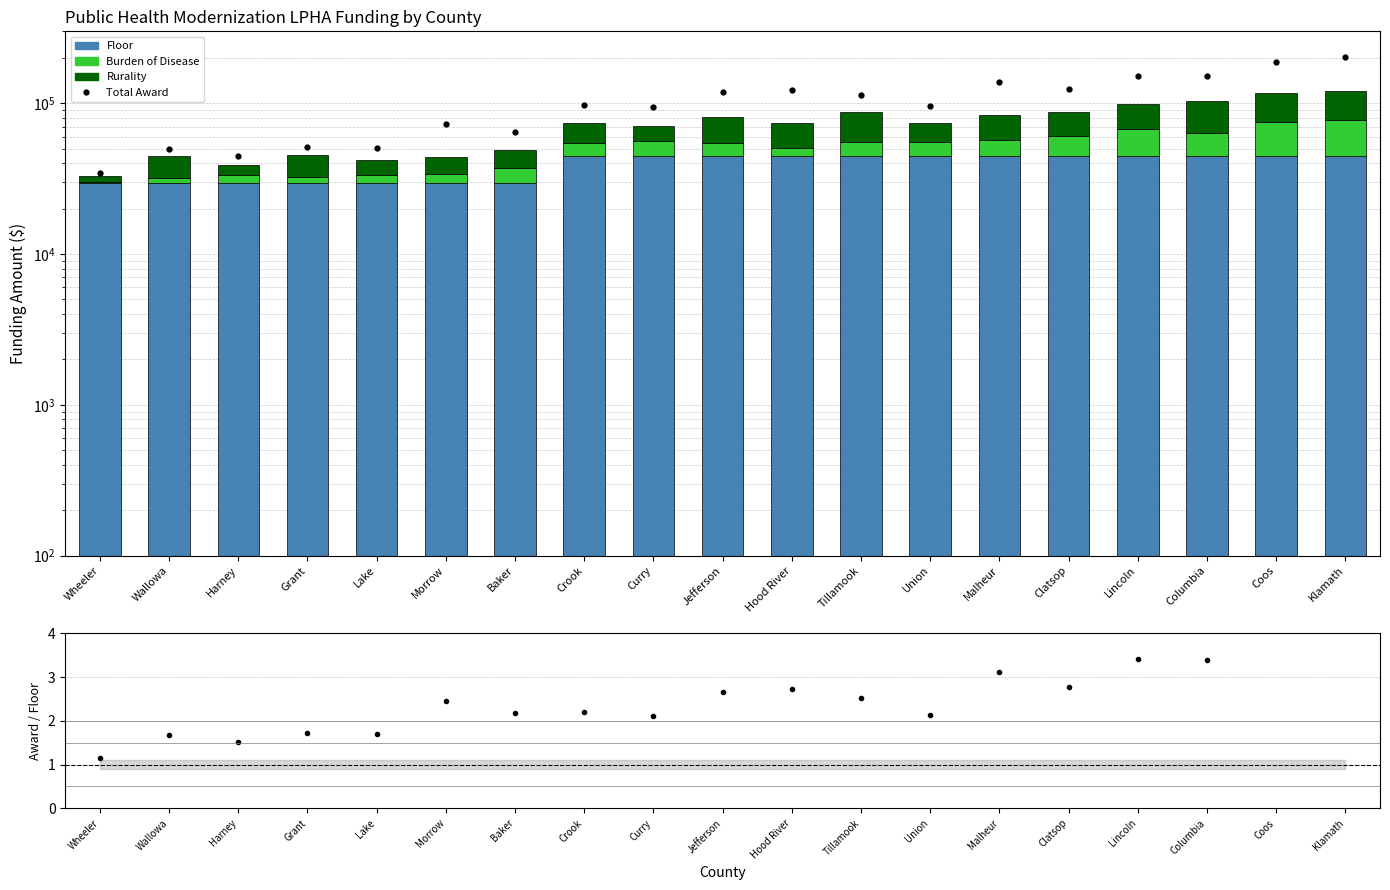

Is it true that Total Award equals 32381.8 at Baker?

False